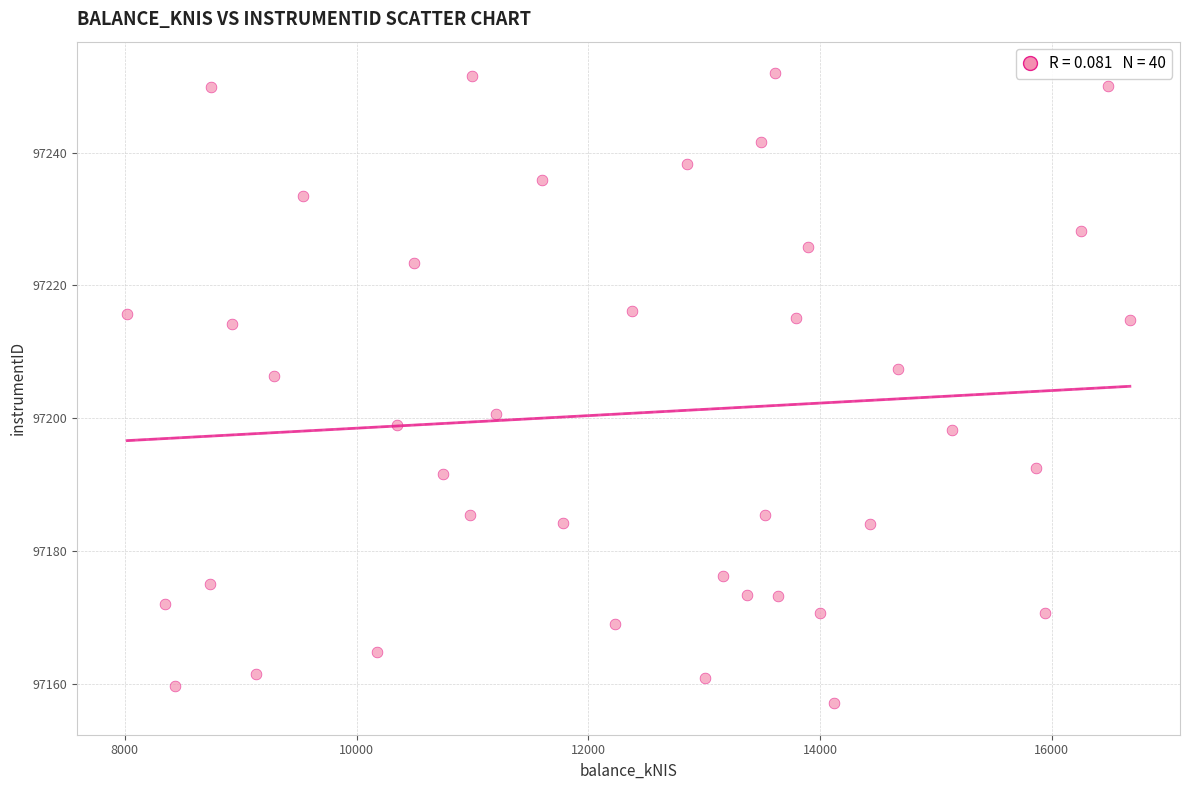

What is the range of Y values (max minus min)?

94.9